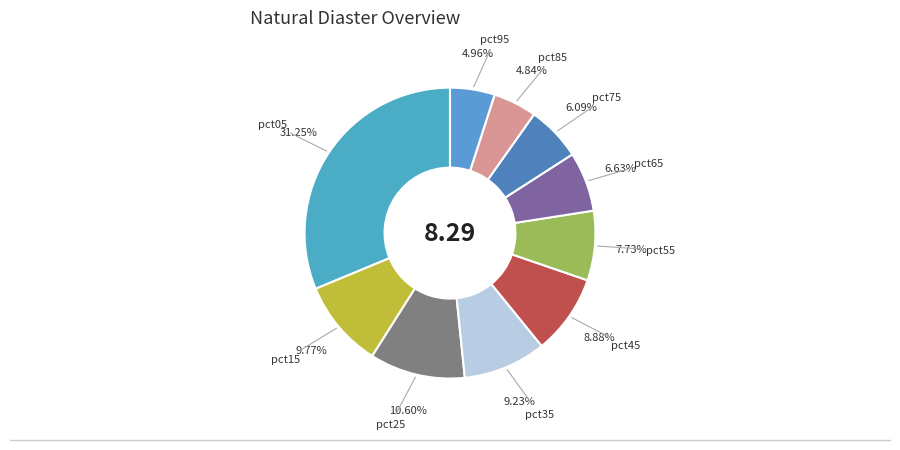

Does pct45 represent more than half of the total?

No